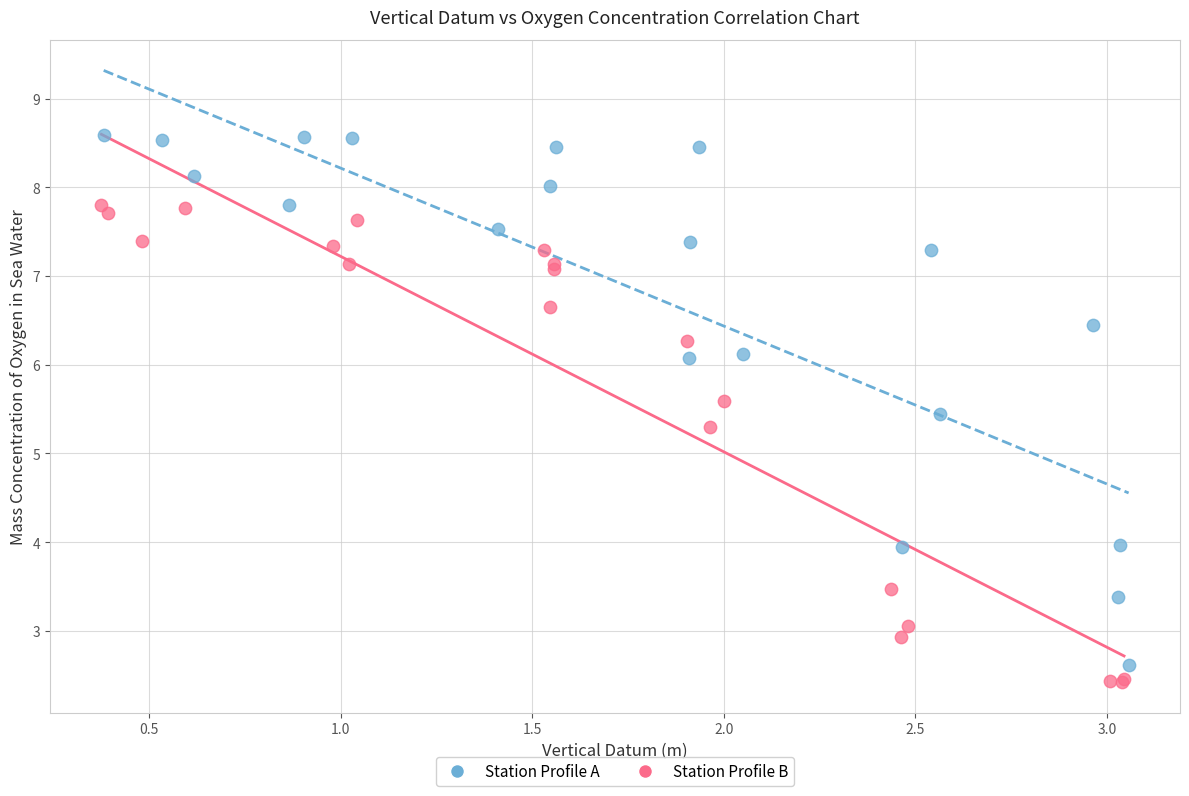

What are all the series names shown in the legend?

Station Profile A, Station Profile B